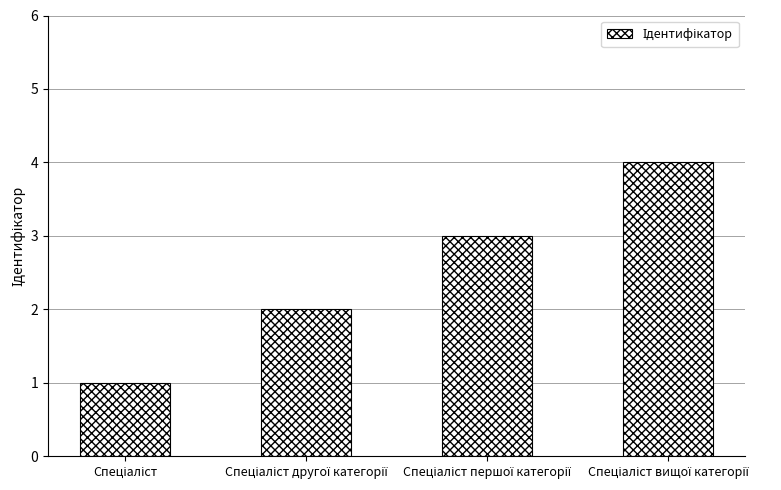

What is the maximum value shown in the chart?

4